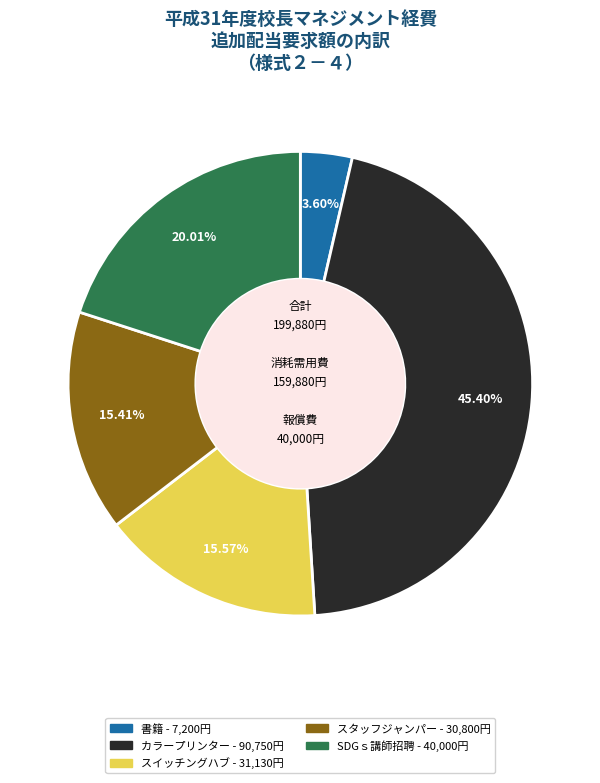

Is there any slice that represents more than half of the pie?

No